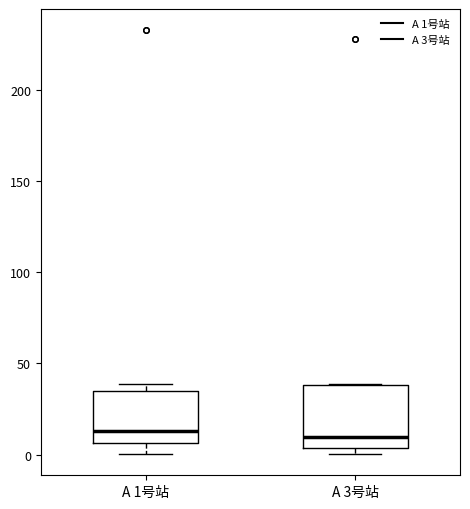

Reading left to right, read every box against the y-axis: the position of its median line, the range the box covers, and the ends of its whiskers. The values are not printed on the chart, so give them approximately, as read against the axis.

A 1号站: median 15, box 5 to 35, whiskers 0 to 40
A 3号站: median 10, box 5 to 40, whiskers 0 to 40